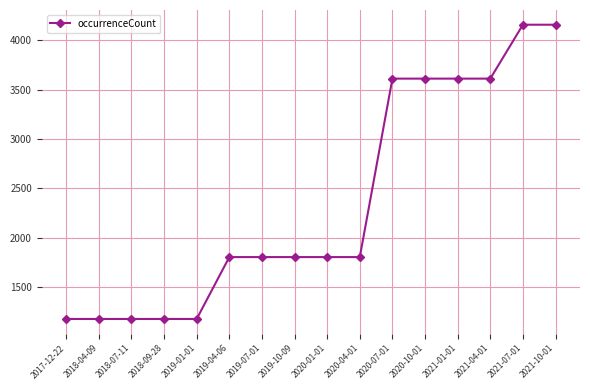

What is the sum of the values at 2020-10-01 and 2018-07-11?

4787